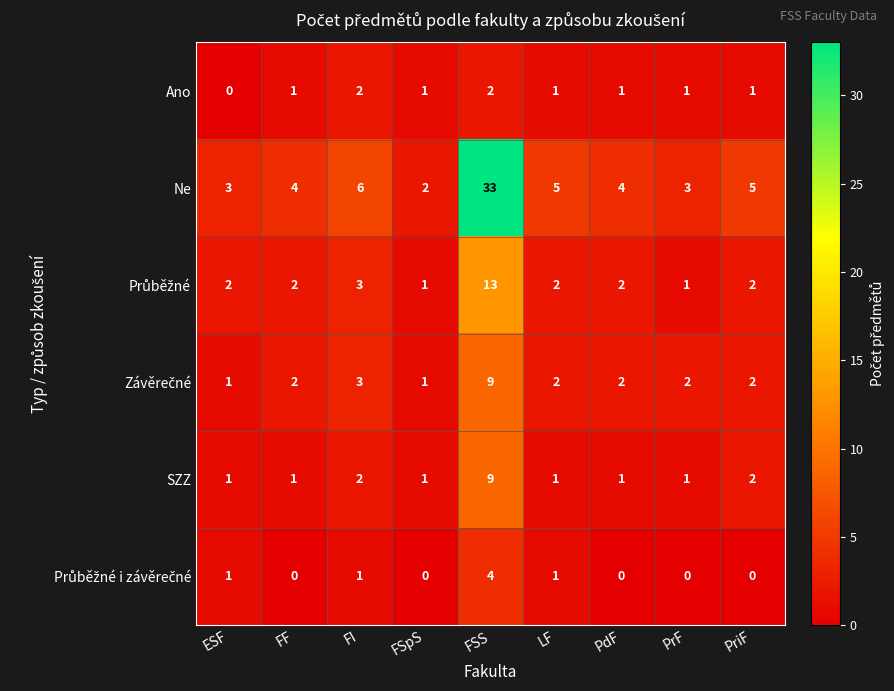

Which series has the widest spread of values?

Ne